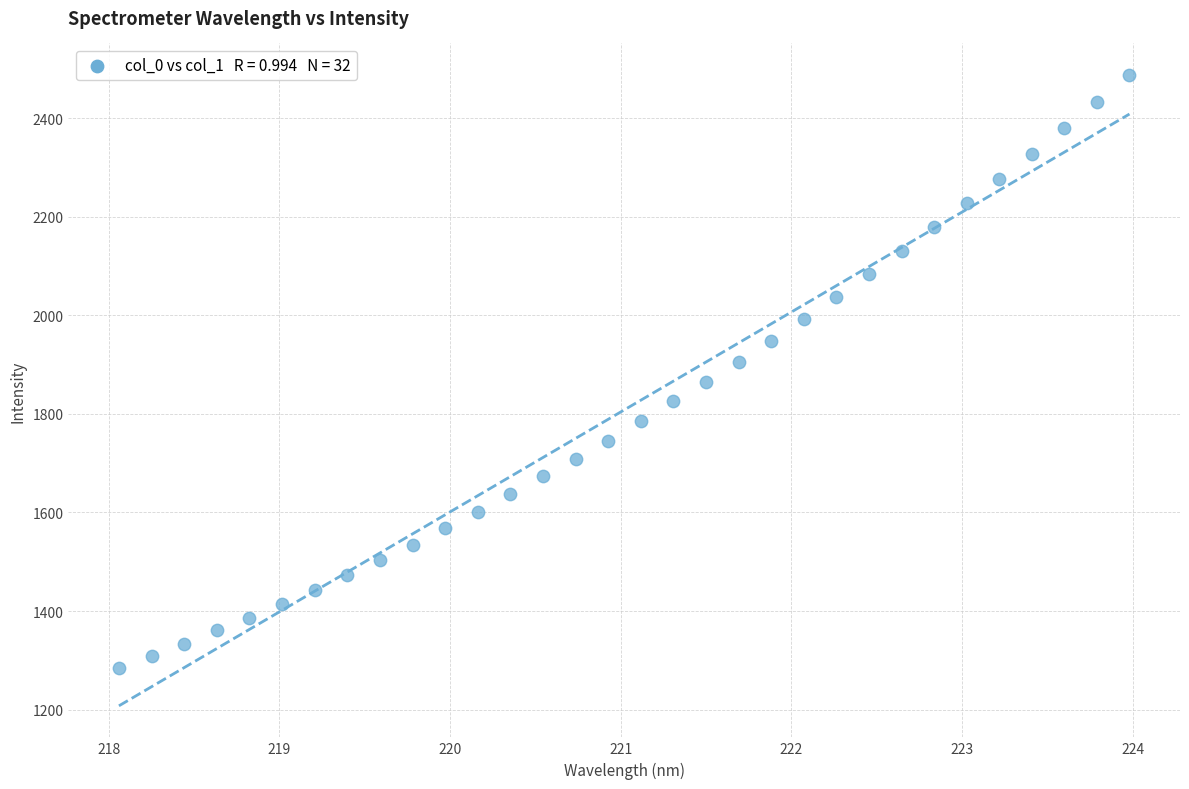

What is the range of X values (max minus min)?

5.9